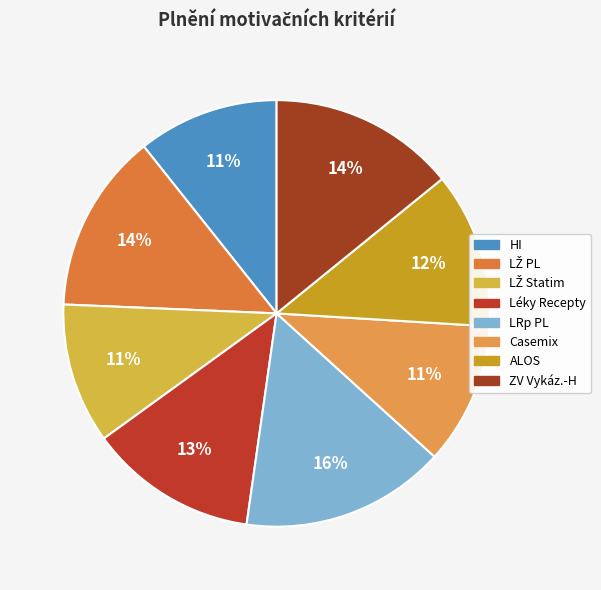

Combined, do ZV Vykáz.-H and Léky Recepty account for over 50%?

No